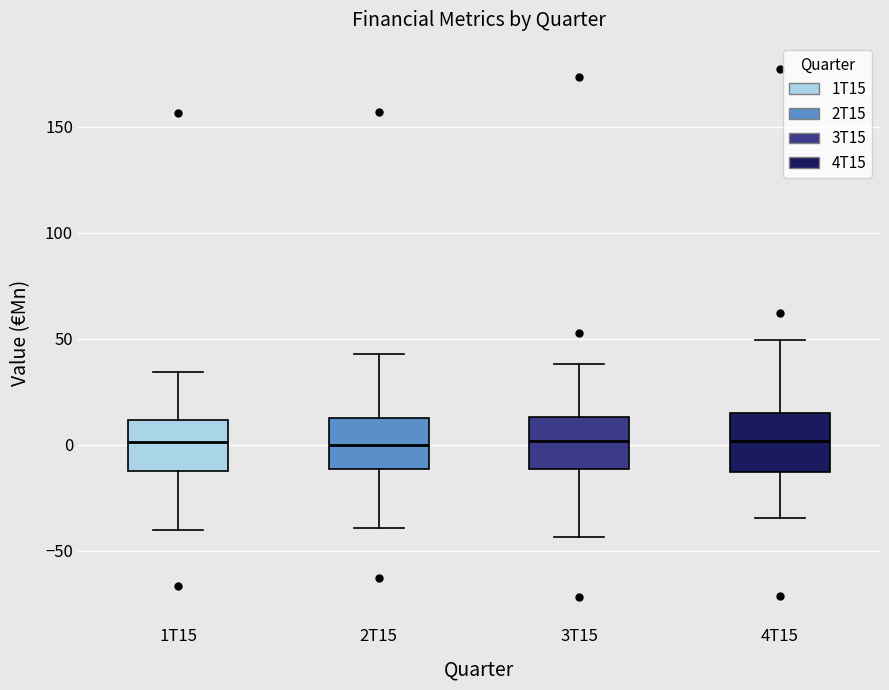

Where does the lower whisker of the box for 4T15 end on the y-axis? The values are not printed on the chart, so give them approximately, as read against the axis.

-35